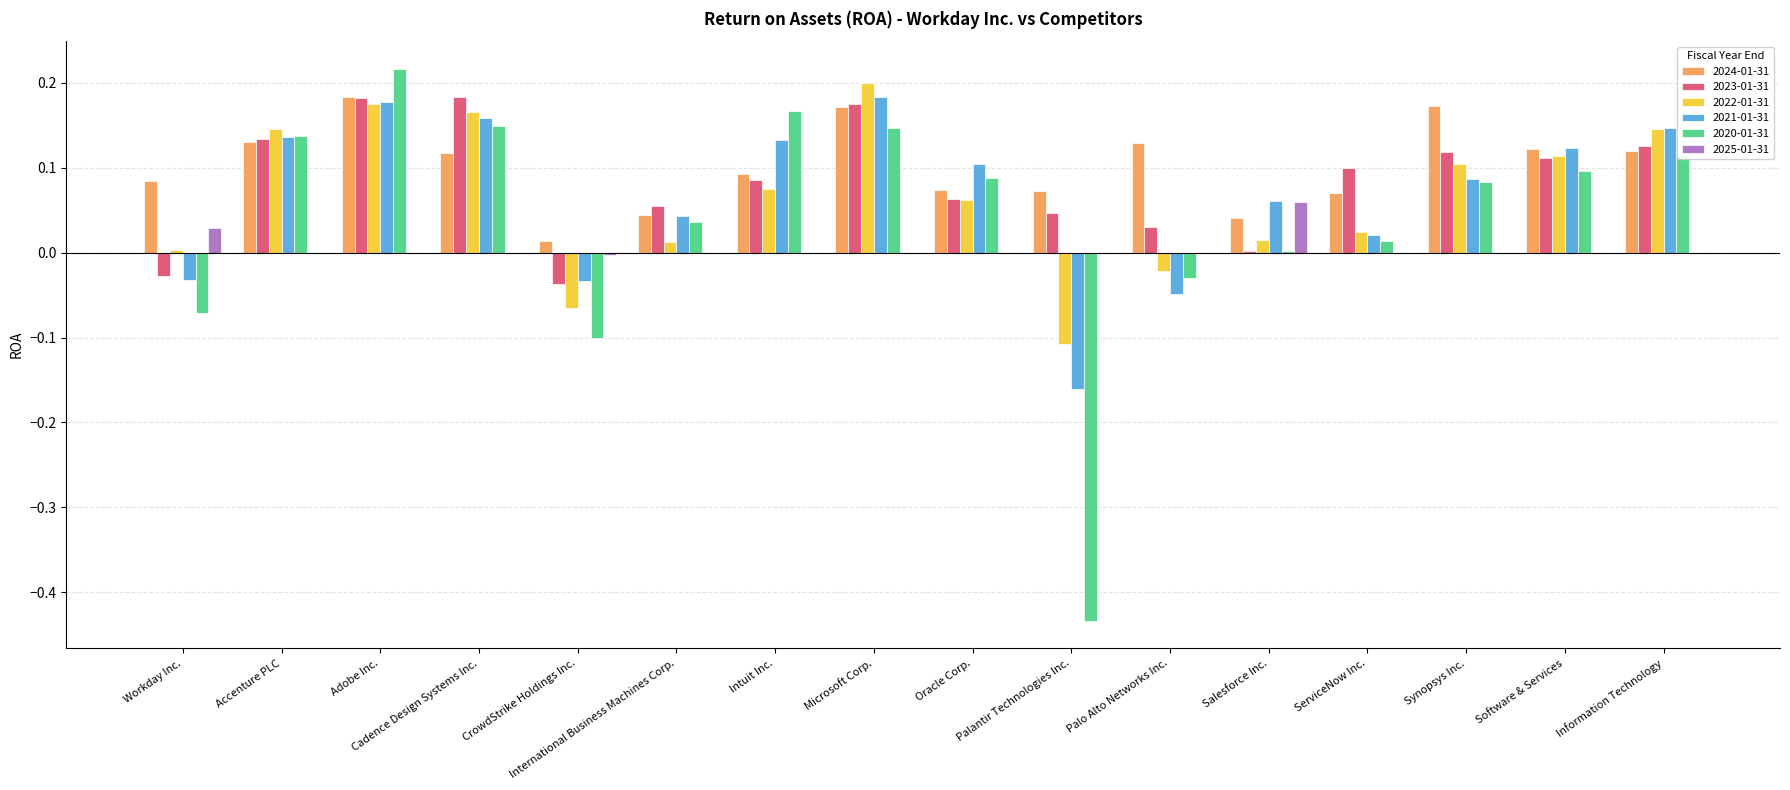

At which category does the chart reach its peak across all series?

Adobe Inc.